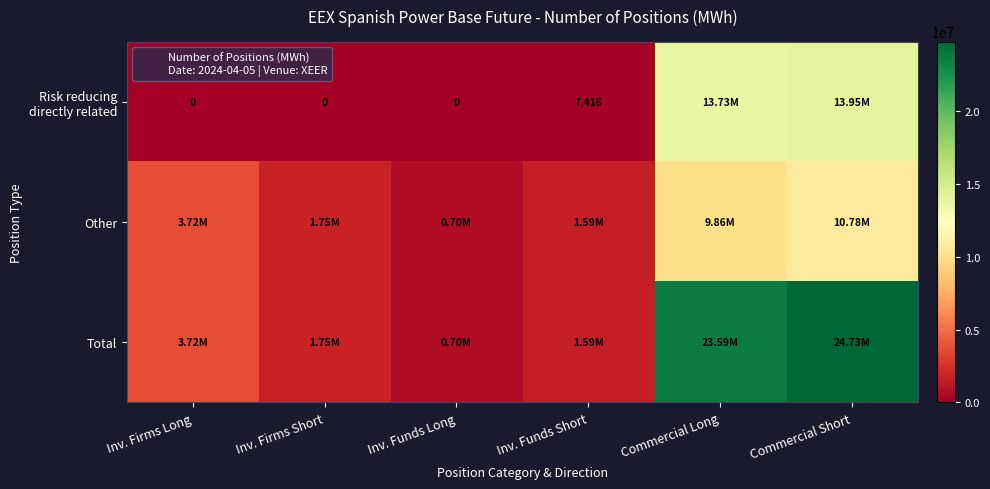

What is the difference between the highest and lowest values at Inv. Funds Long?

703536